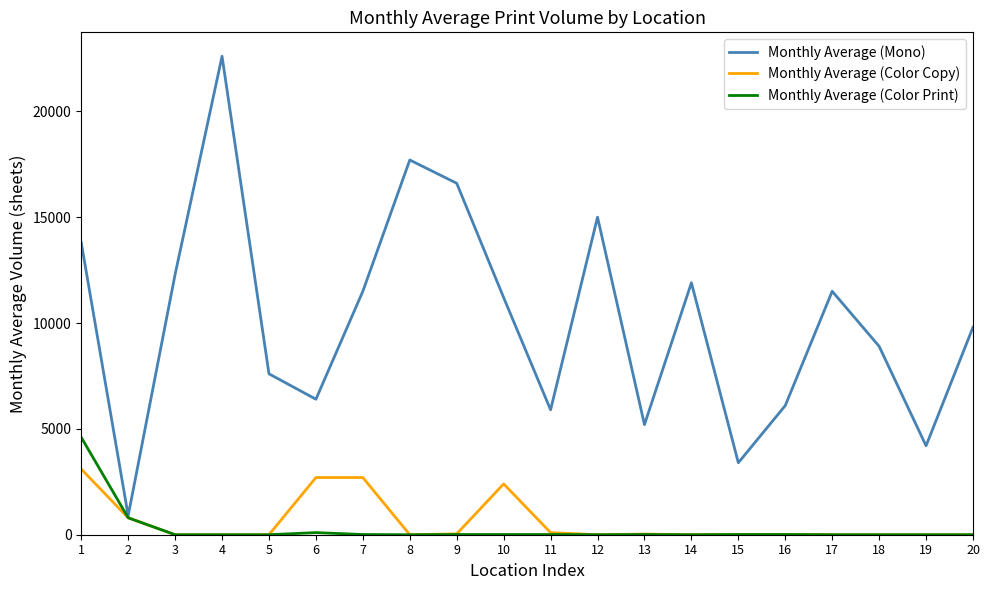

At which label is Monthly Average (Color Print) closest to 2300?

2